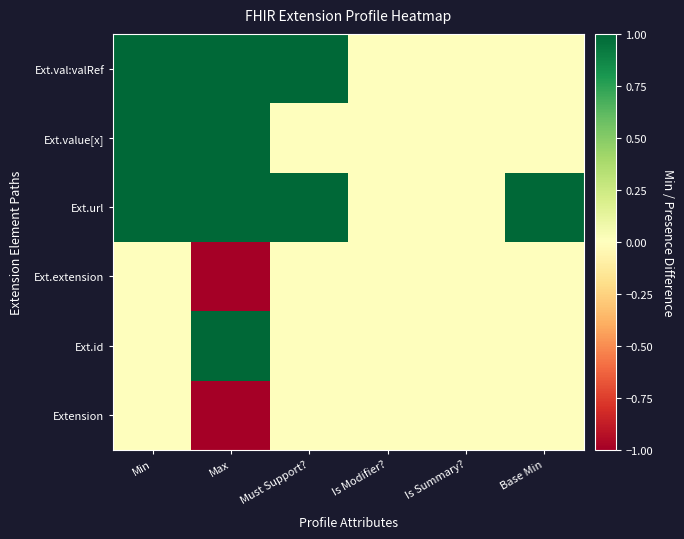

What is the minimum value shown in the chart?

-1